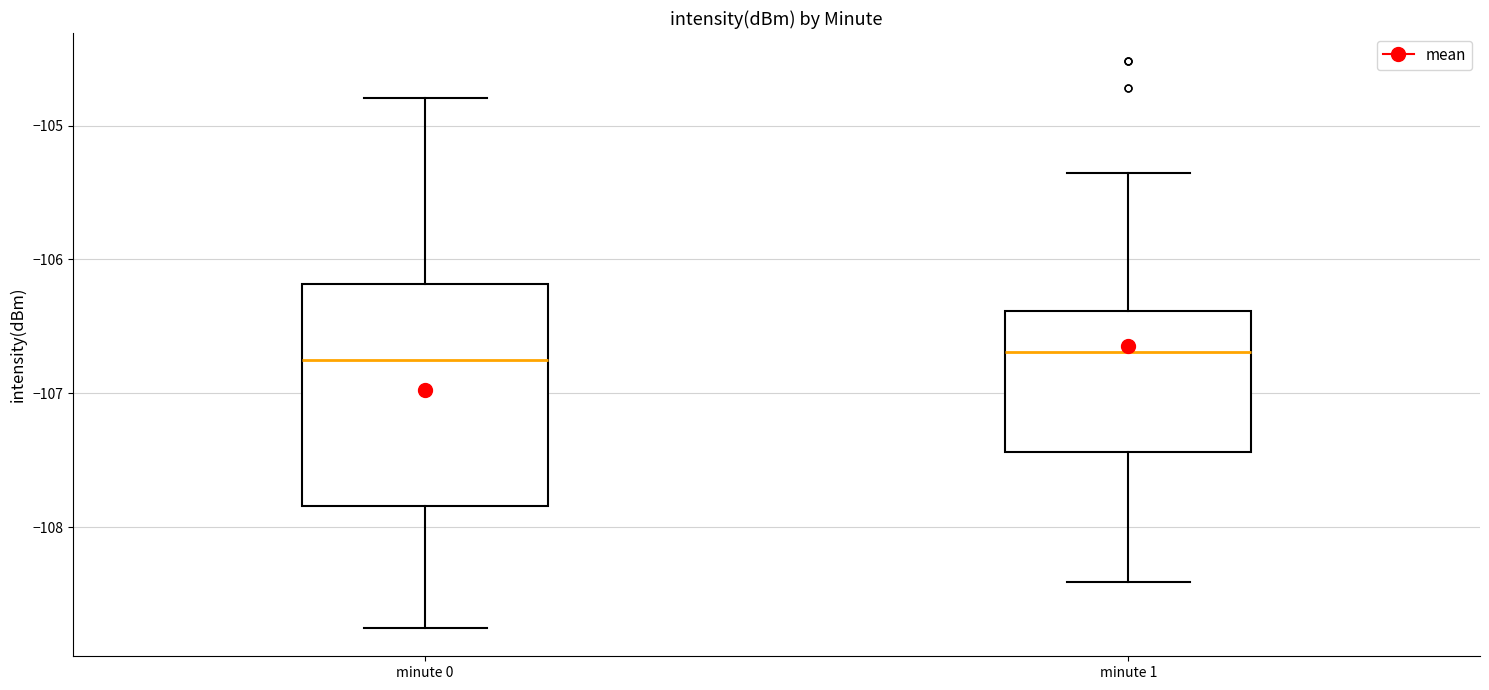

Which box is the tallest, from its lower edge to its upper edge?

minute 0